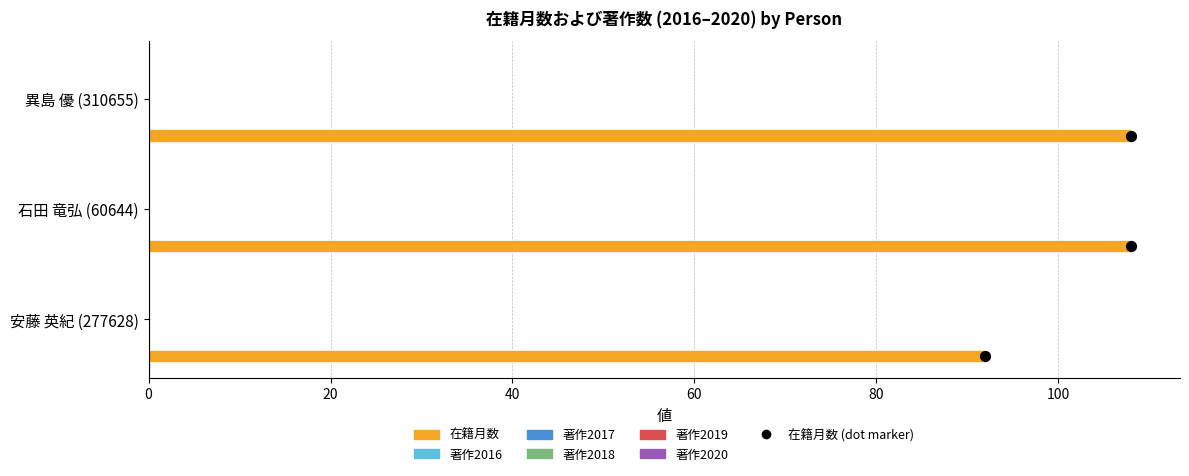

Which series reaches the maximum Y coordinate?

在籍月数